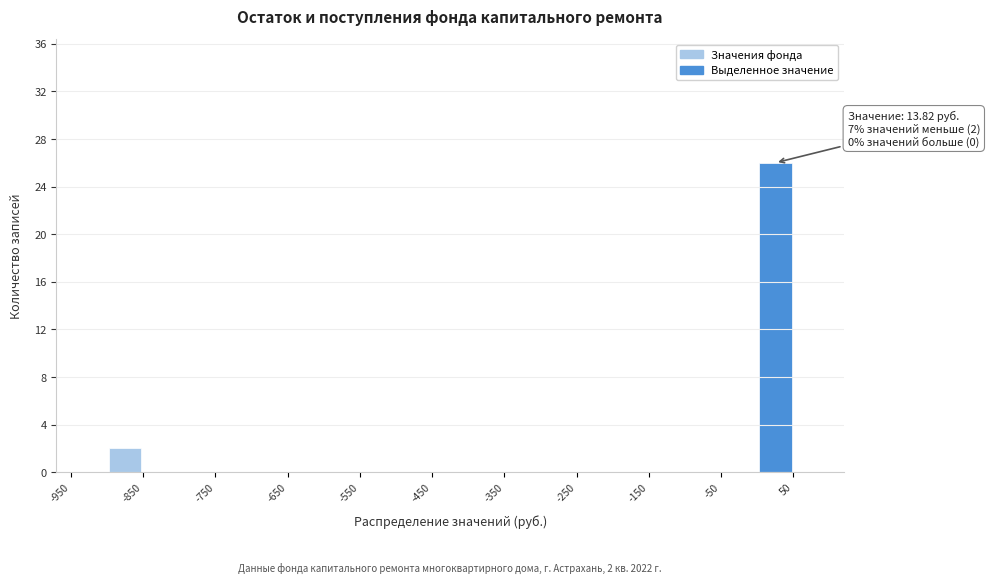

Over which range of the x-axis is the bar tallest?

0 to 50